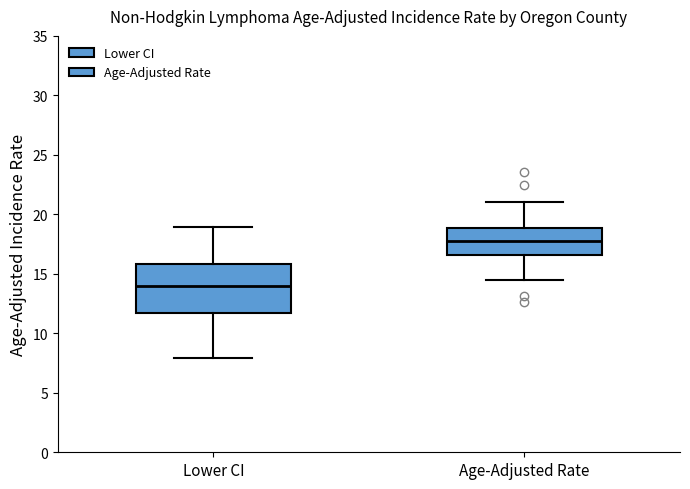

Where is the lower edge of the box for Lower CI on the y-axis? The values are not printed on the chart, so give them approximately, as read against the axis.

11.5